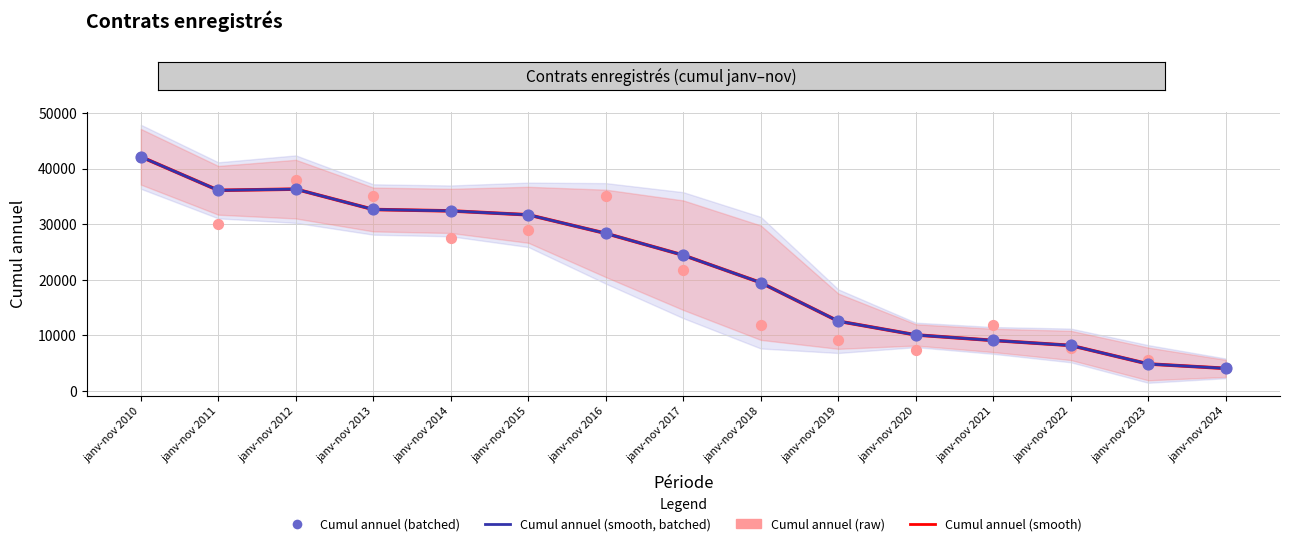

Which series has the largest Y range (max minus min)?

Cumul annuel (smooth)